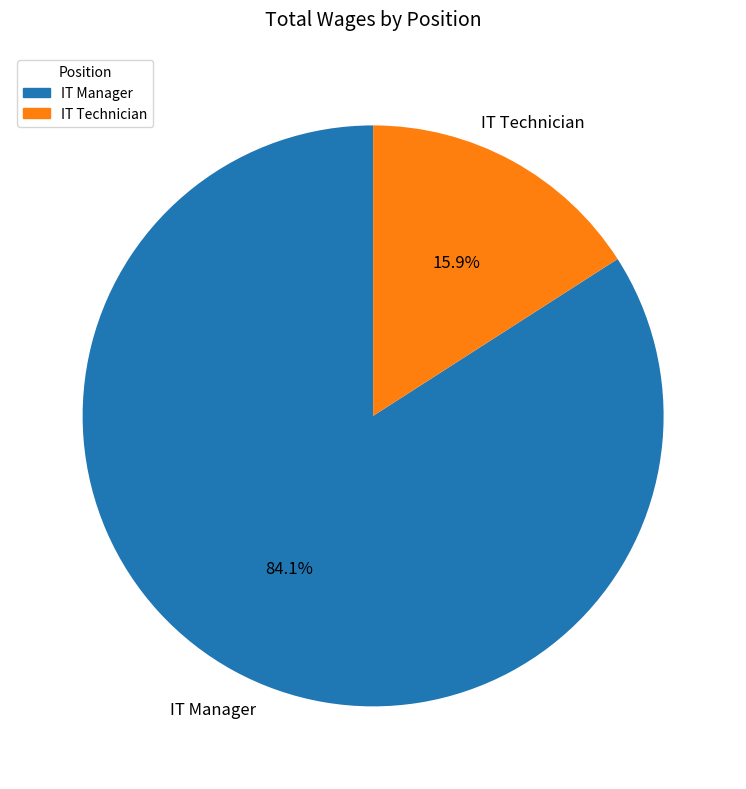

How many slices are in this pie chart?

2